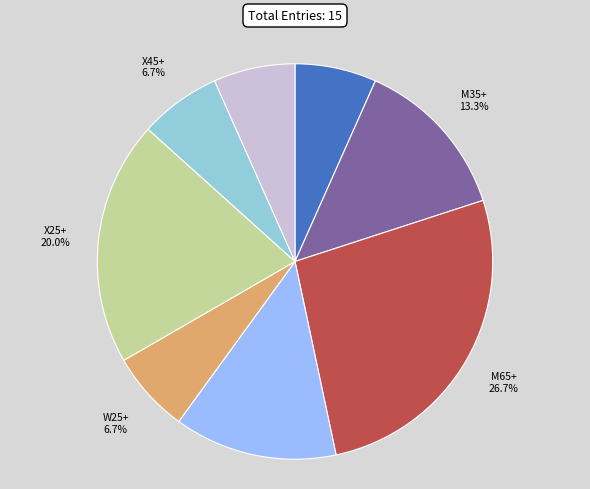

Is there any slice that represents more than half of the pie?

No